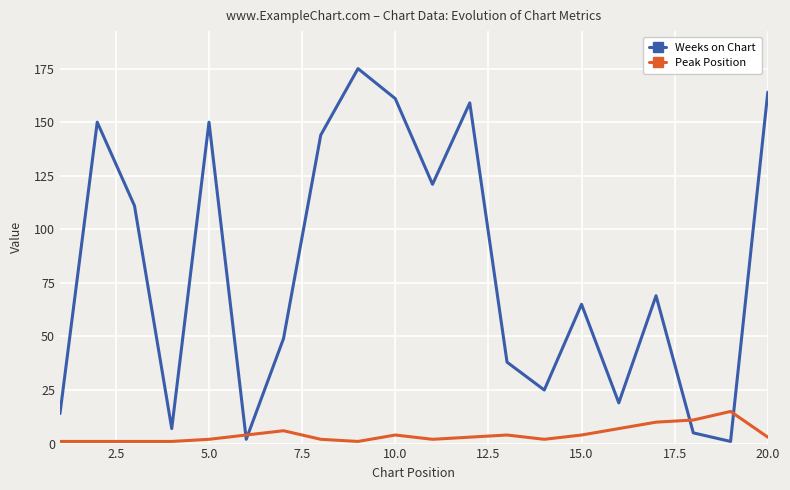

What are all the series names shown in the legend?

Weeks on Chart, Peak Position